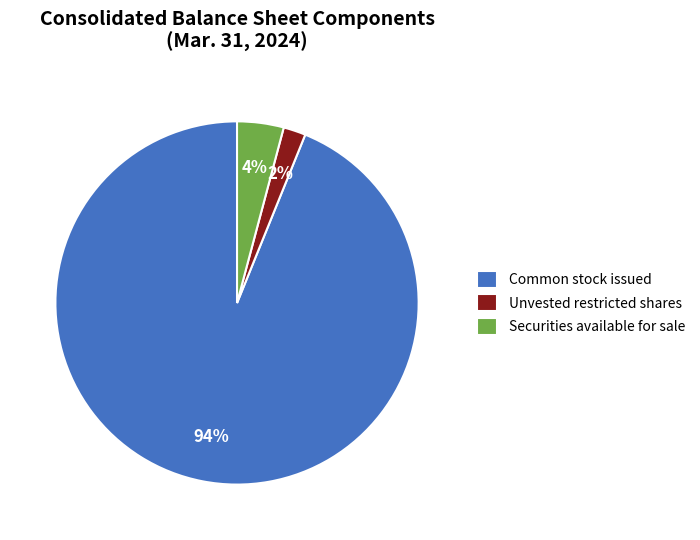

Count the number of slices in the pie.

3